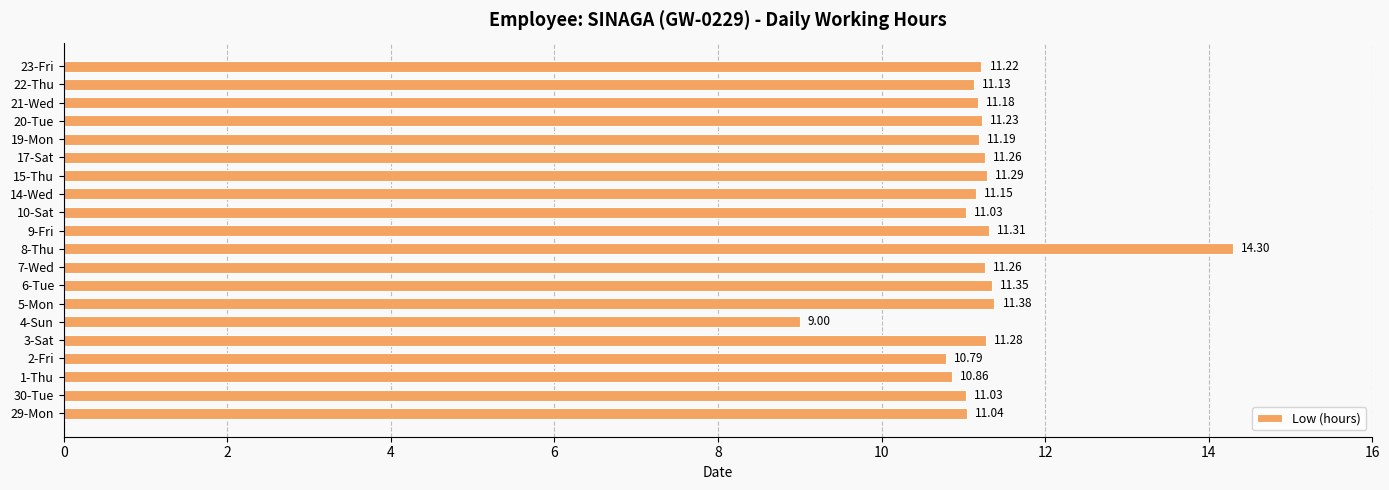

Does the chart contain stacked bars?

No